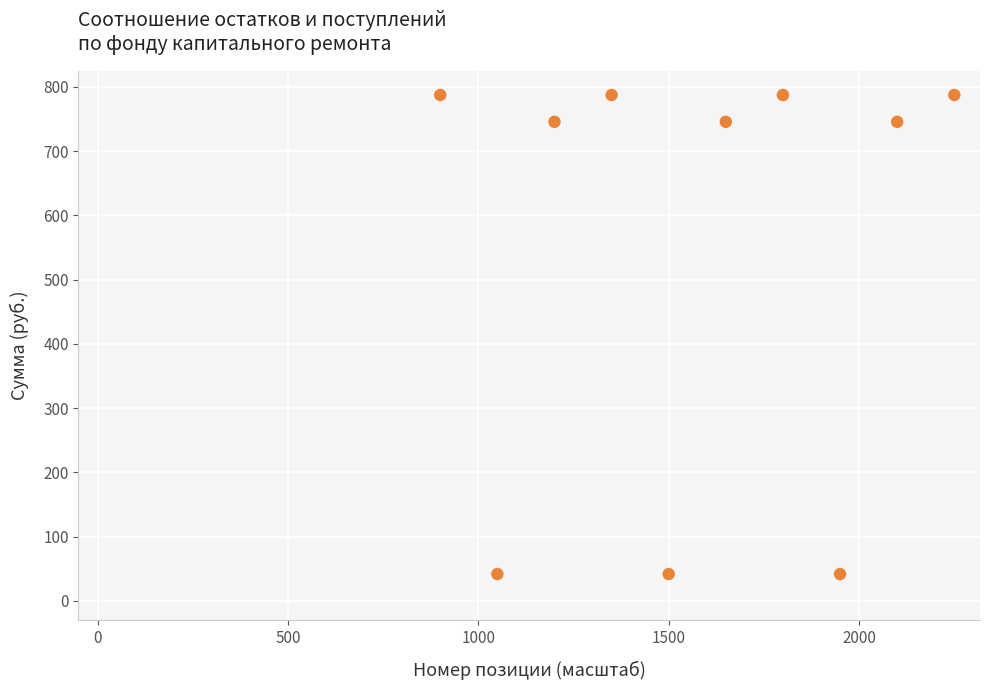

What is the range of Y values (max minus min)?

745.7